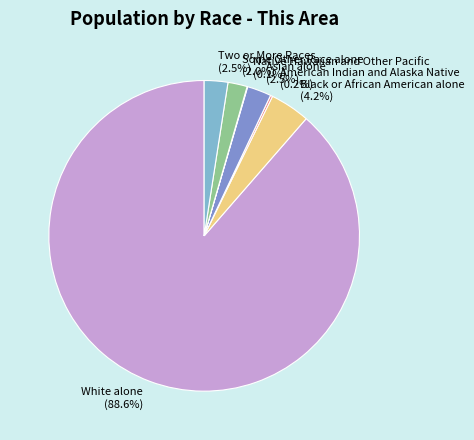

Does White alone represent more than half of the total?

Yes